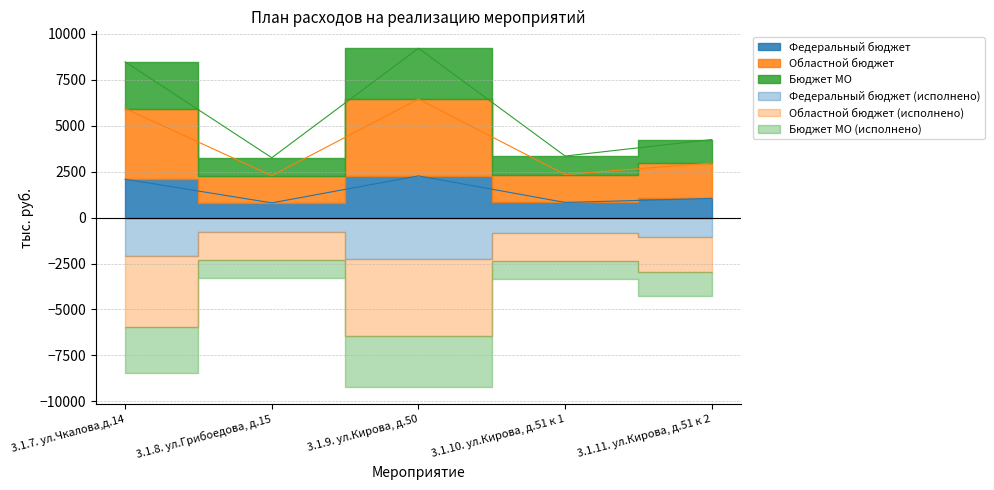

True or false: Бюджет МО and Областной бюджет intersect in this chart.

False